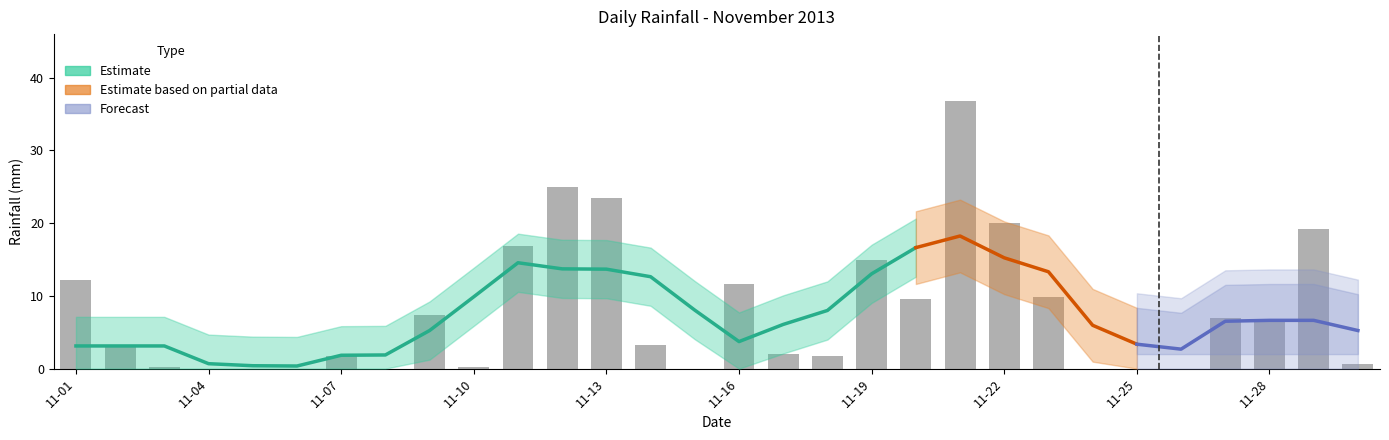

What is the average value?

7.8